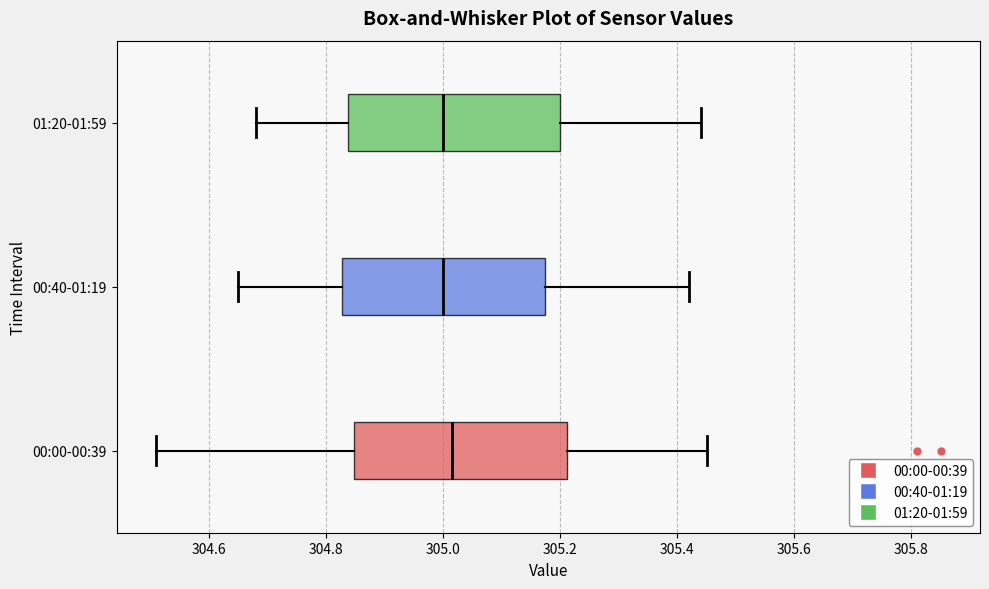

Reading bottom to top, transcribe this box plot: for each box, give where its median line is, the range the box spans, and where its two whiskers end, as read against the x-axis. The values are not printed on the chart, so give them approximately, as read against the axis.

00:00-00:39: median 305.02, box 304.84 to 305.22, whiskers 304.52 to 305.46
00:40-01:19: median 305.00, box 304.82 to 305.18, whiskers 304.66 to 305.42
01:20-01:59: median 305.00, box 304.84 to 305.20, whiskers 304.68 to 305.44